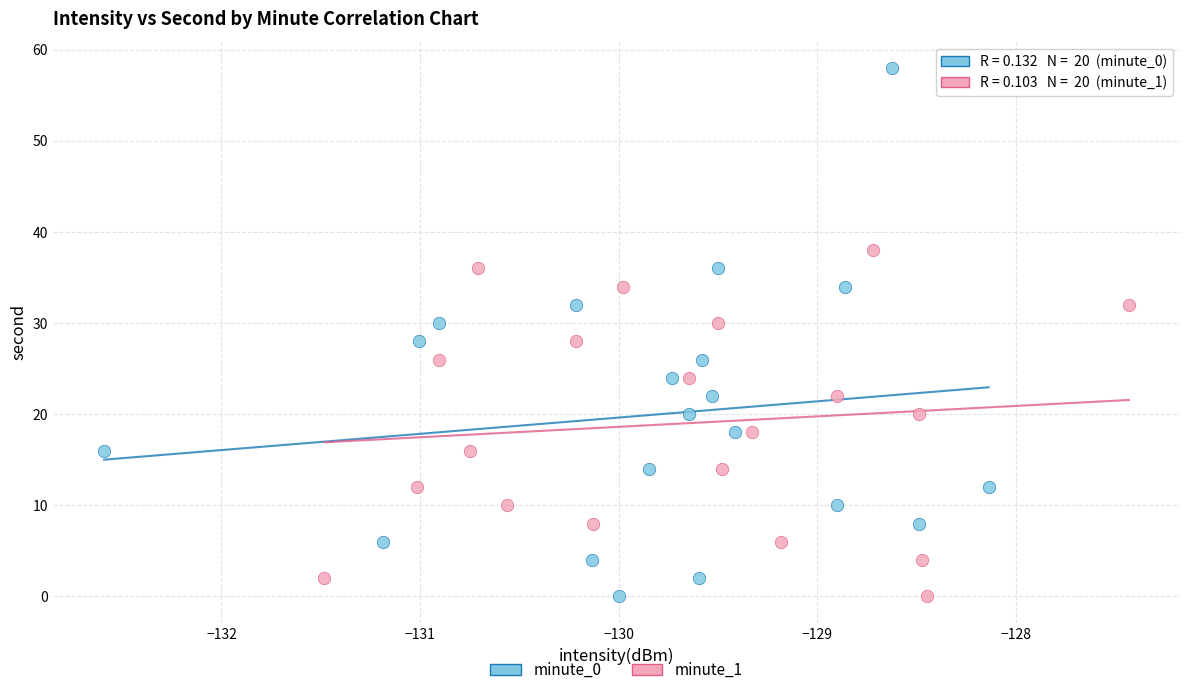

What are all the series names shown in the legend?

minute_0, minute_1